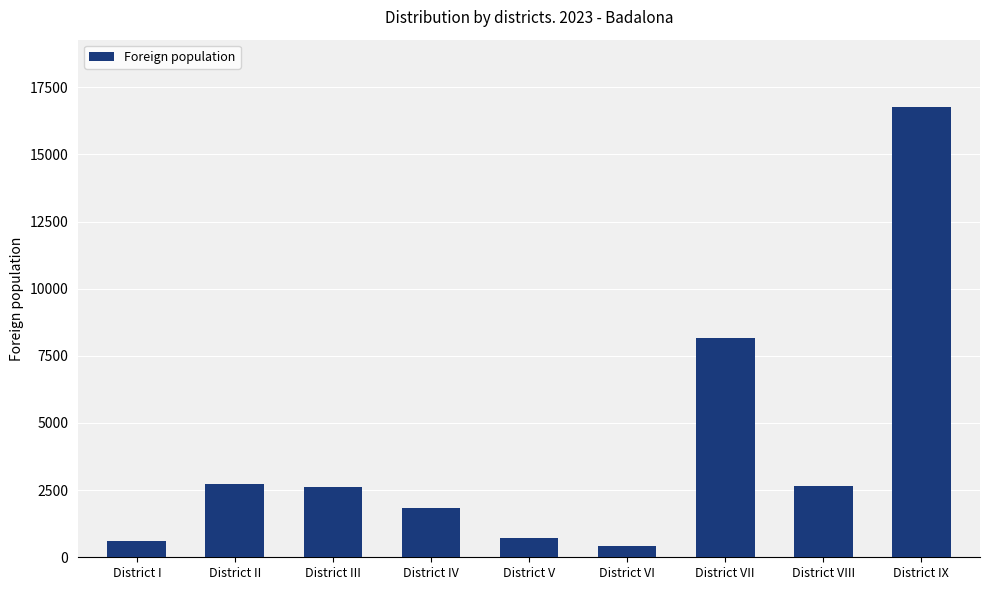

What is the greatest value displayed?

16756